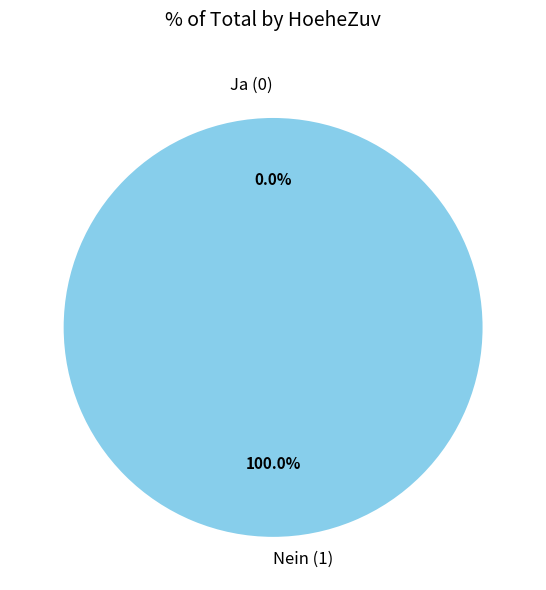

Which category has the smallest portion of the pie?

Ja (0)